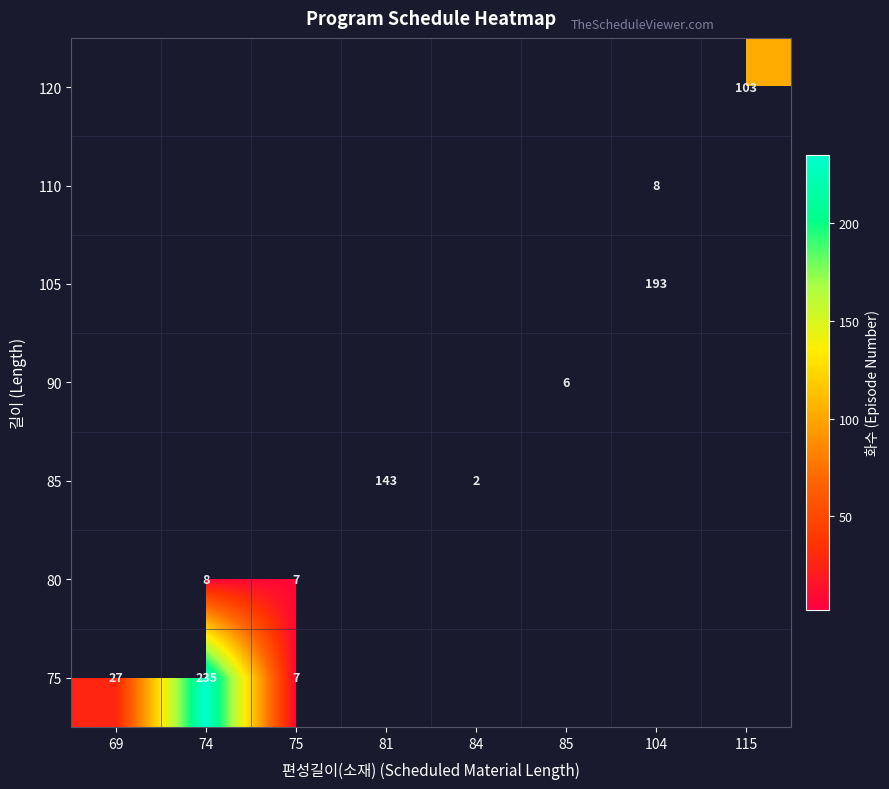

At how many categories does at least one series exceed 210?

1